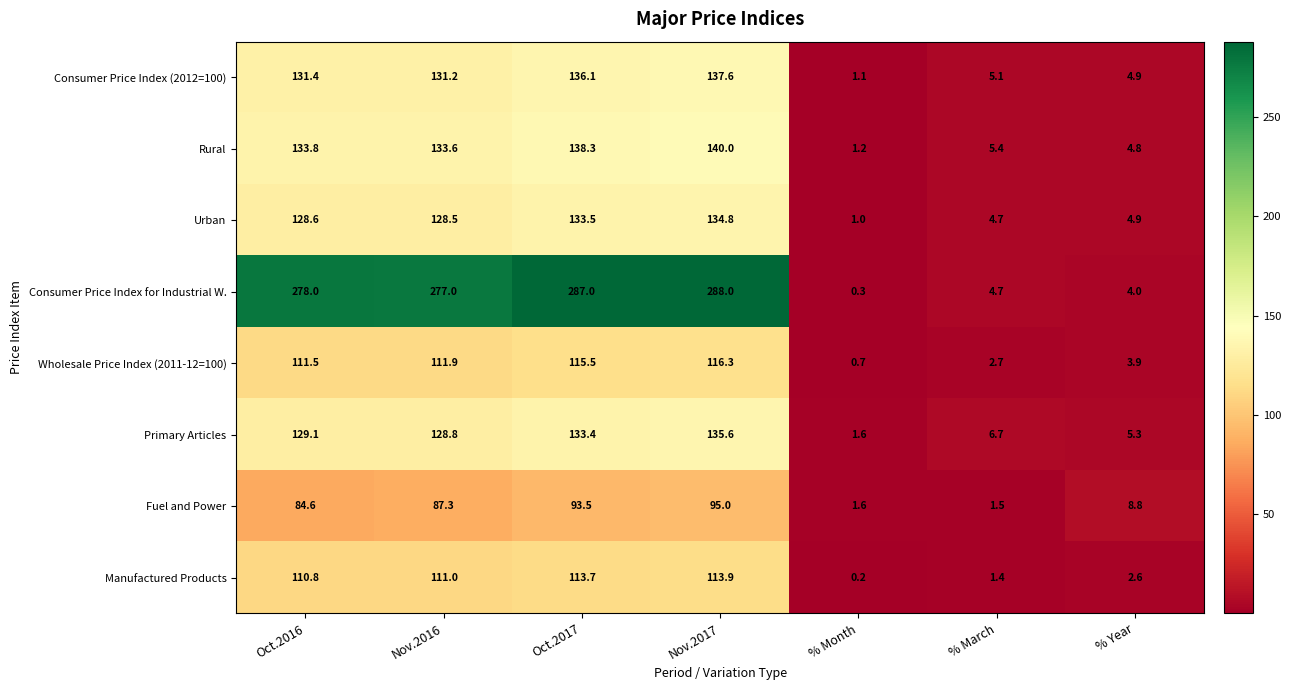

Which series has the largest total across all categories?

Consumer Price Index for Industrial W.